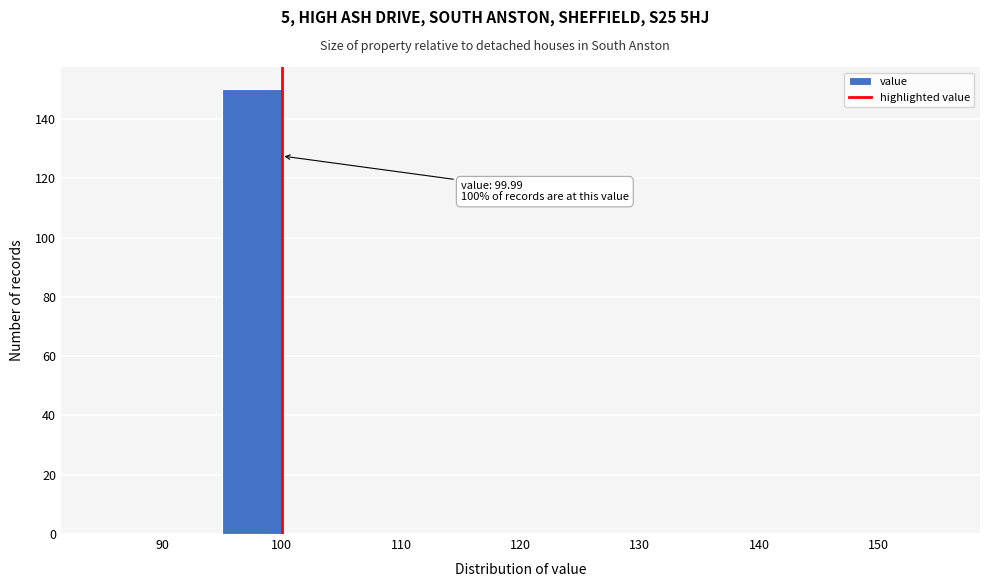

Which range on the x-axis has the tallest bar?

95 to 100